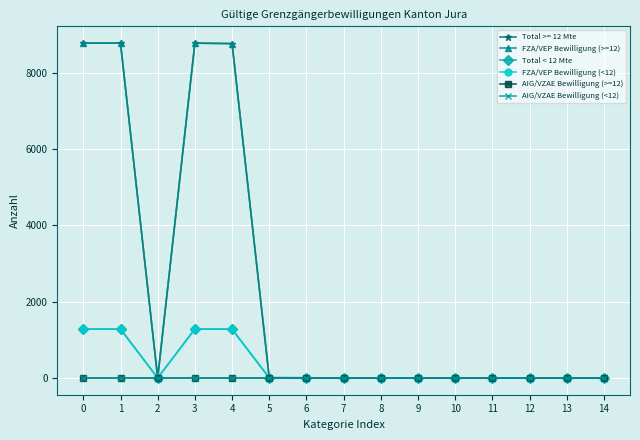

Does the chart have visible grid lines?

Yes